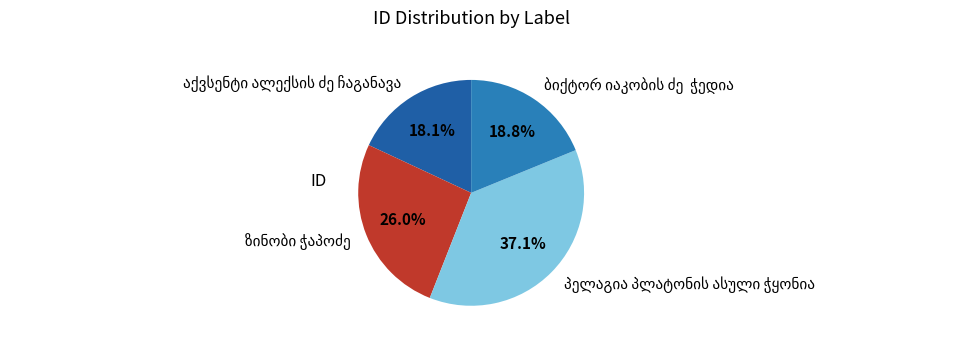

Does any single category account for the majority?

No